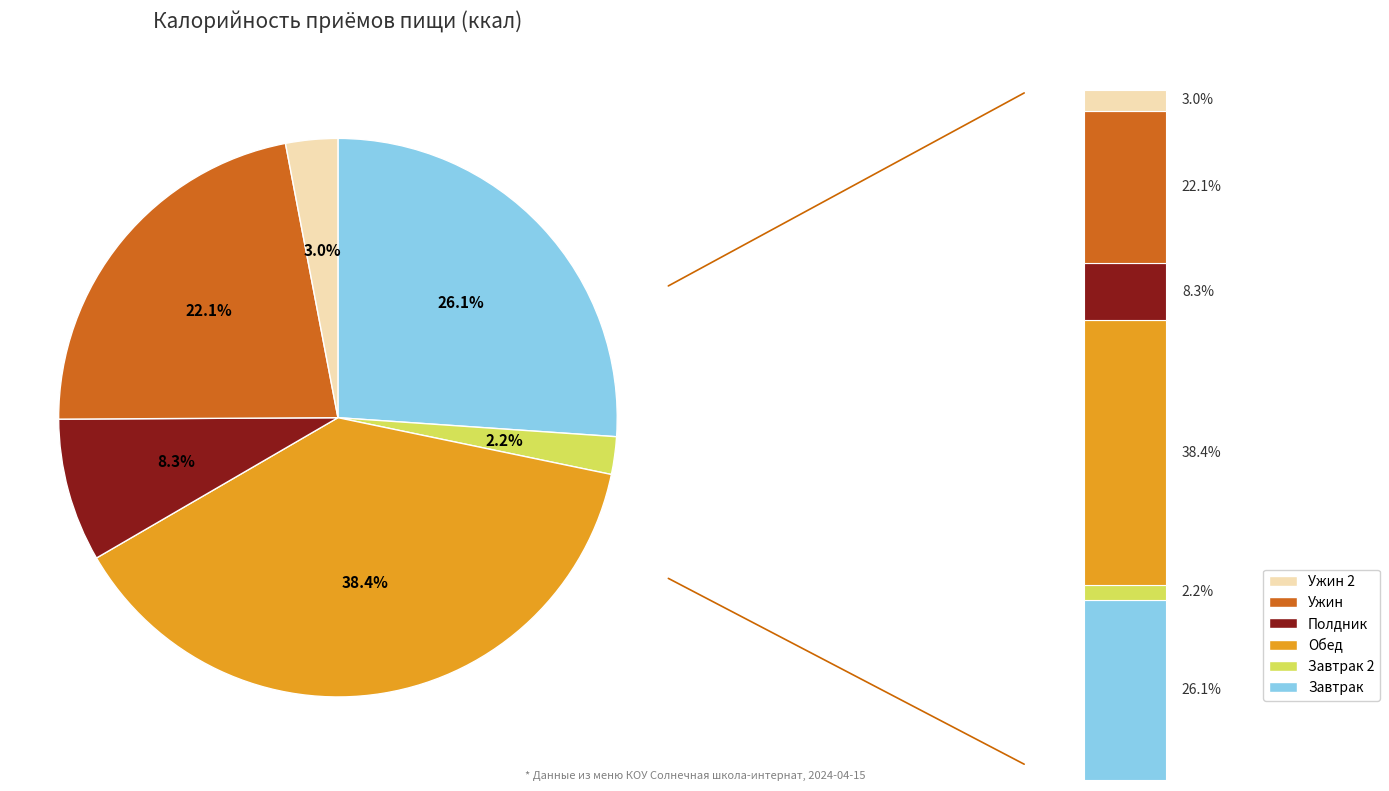

Does any single category account for the majority?

No